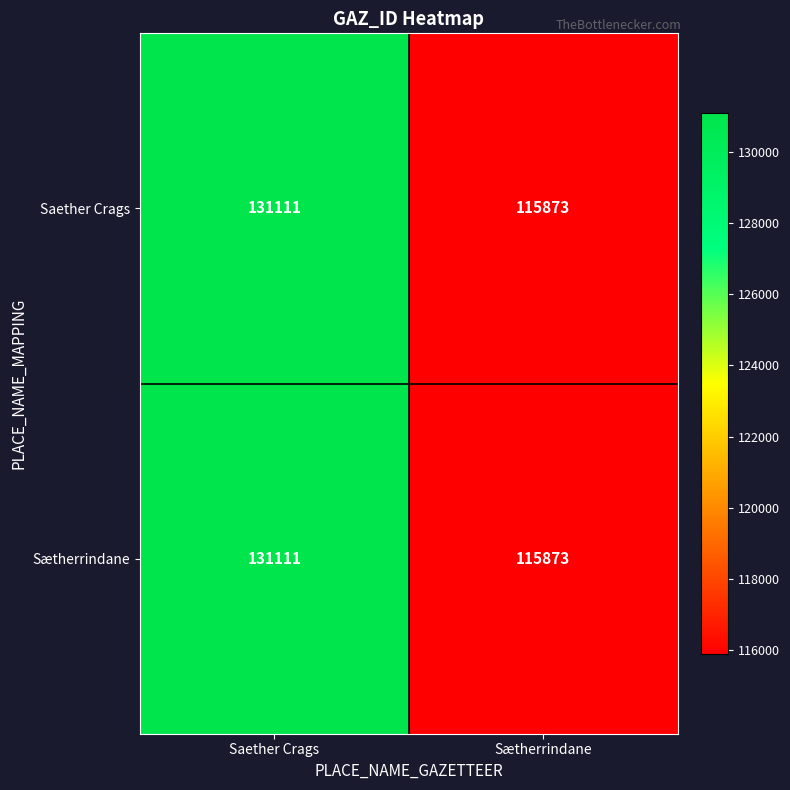

Reading left to right, list all the values displayed in this chart.

Saether Crags: 131111	115873
Sætherrindane: 131111	115873